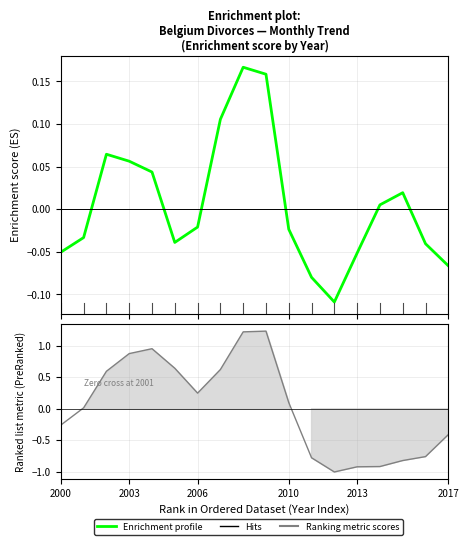

What is the highest value of the Ranking metric scores series?

1.2